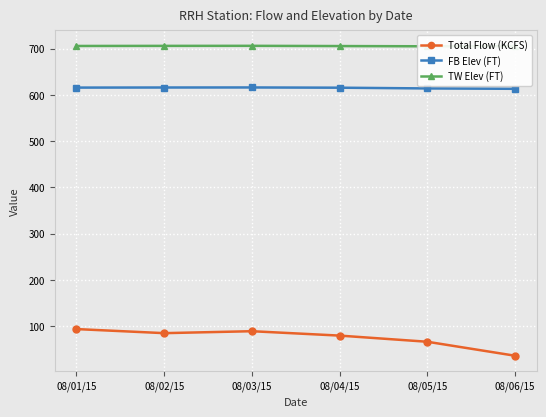

Is it true that Total Flow (KCFS) equals 88.9 at 08/03/15?

True